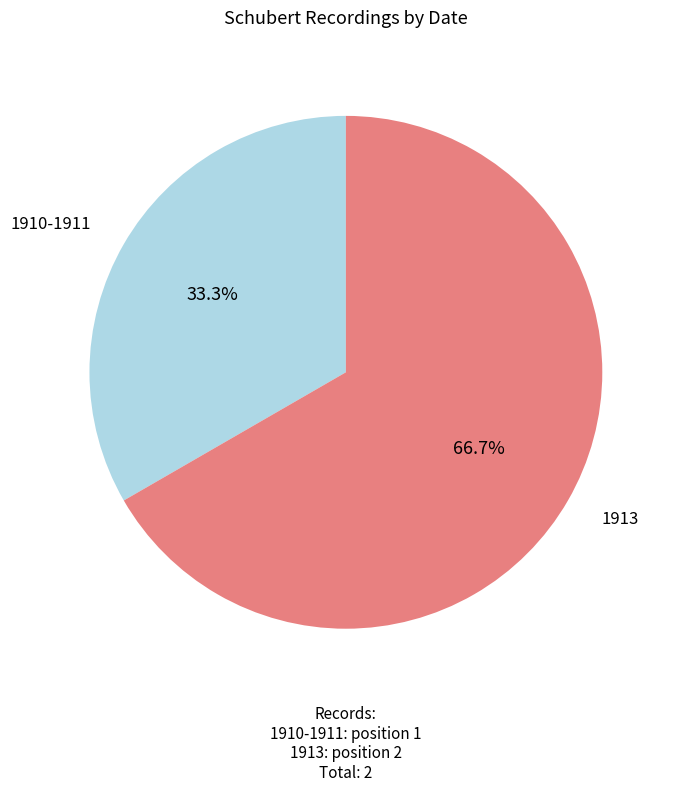

What percentage is the 1910-1911 slice, to the nearest percent?

33%